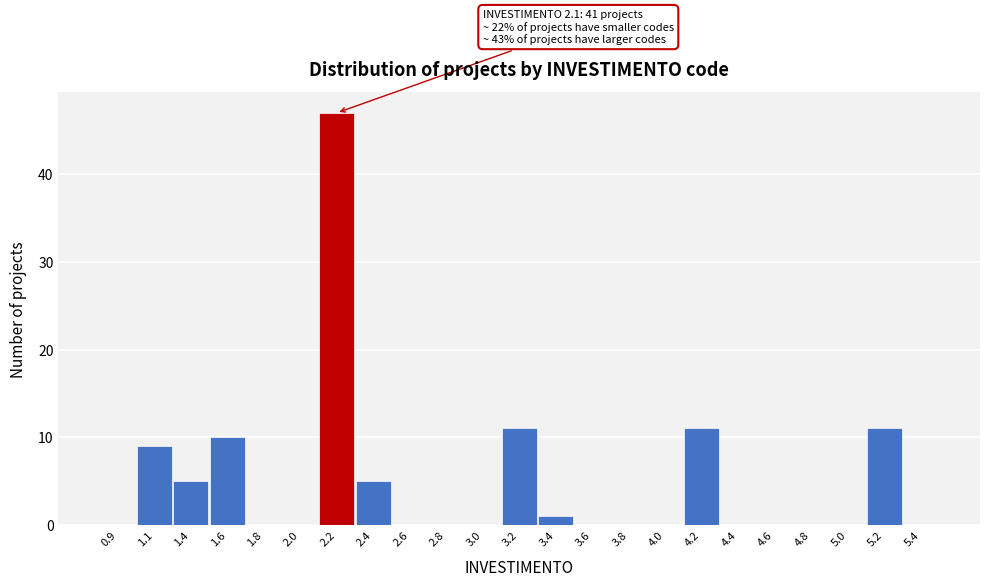

Over which range of the x-axis is the bar tallest?

2.05 to 2.25